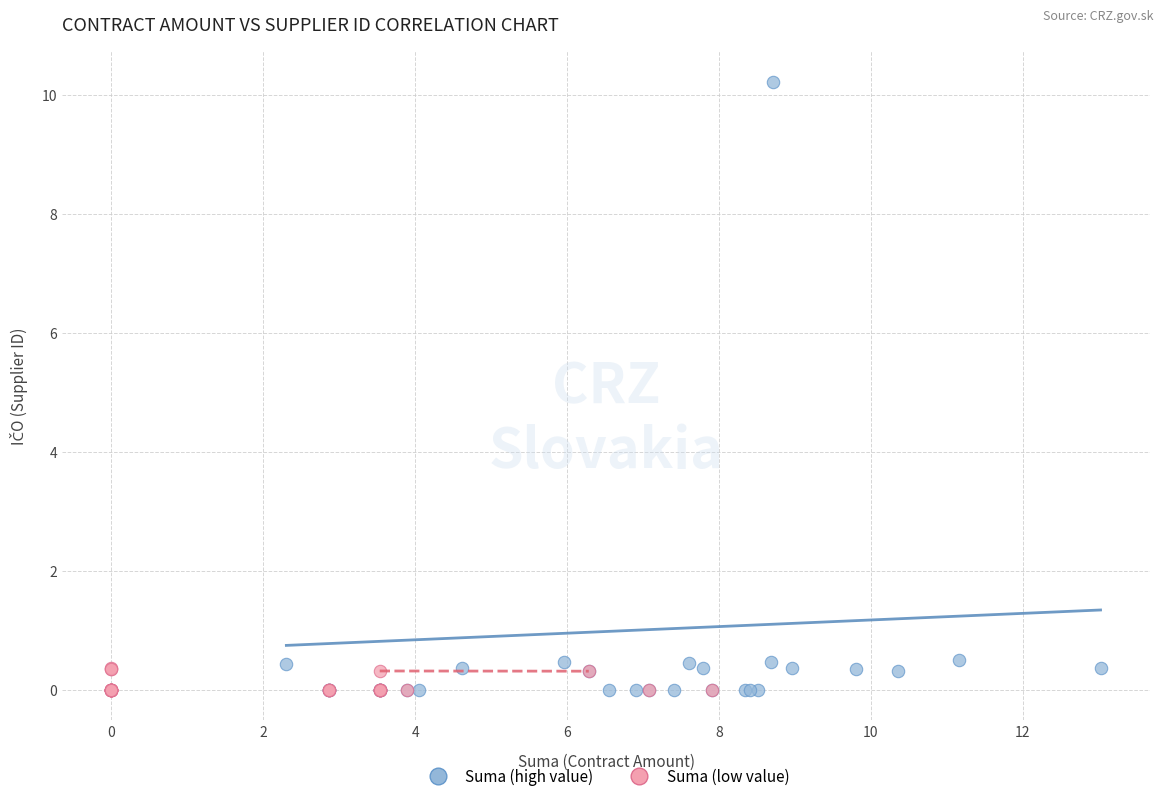

Which series reaches the maximum Y coordinate?

Suma (high value)